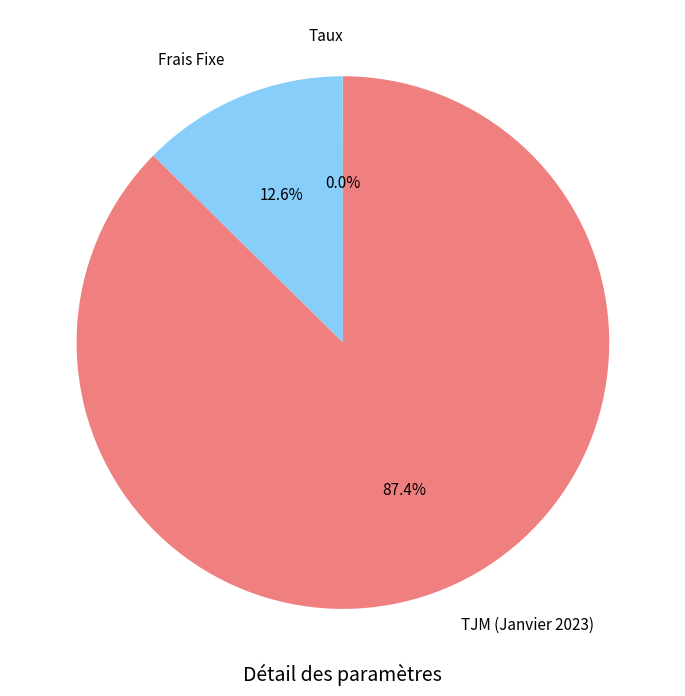

How much of the chart is everything except Frais Fixe?

87.4%